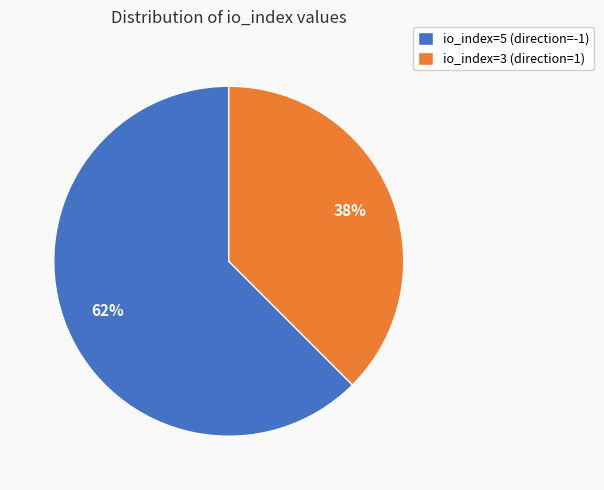

Count the number of slices in the pie.

2